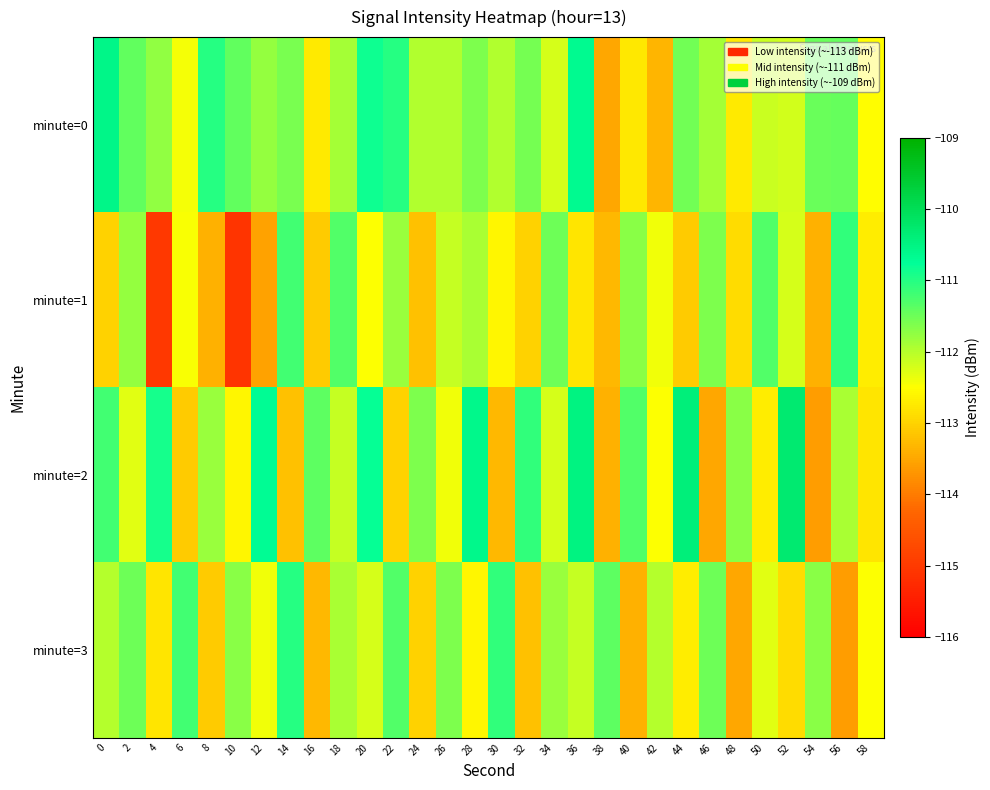

What is the difference between the highest and lowest values at 56?

2.5